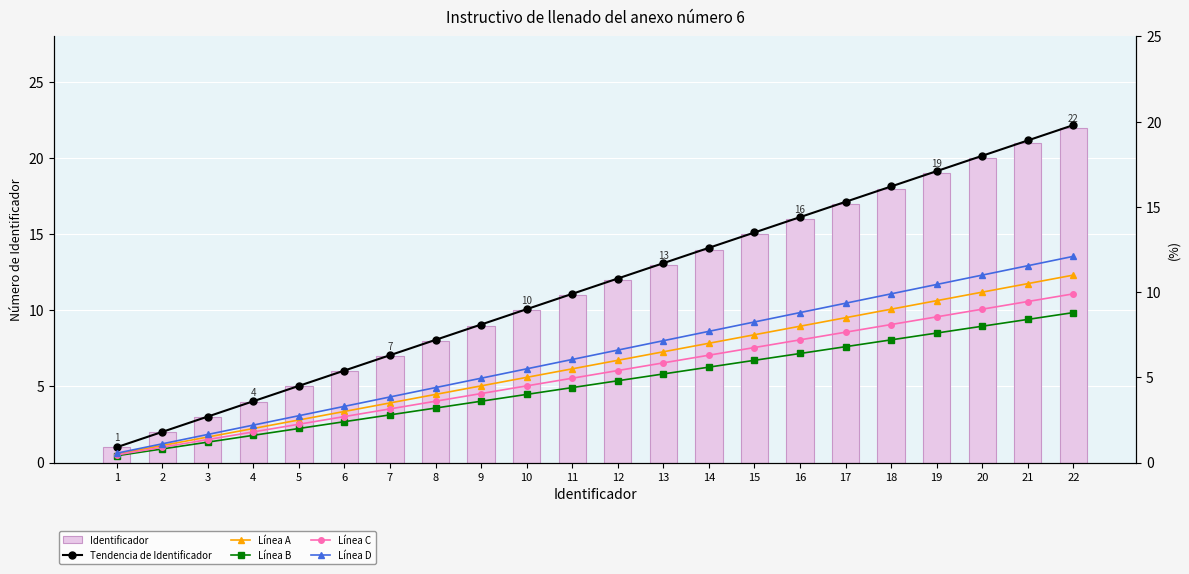

The Línea A series shows 2.1 at 12. True or false?

False